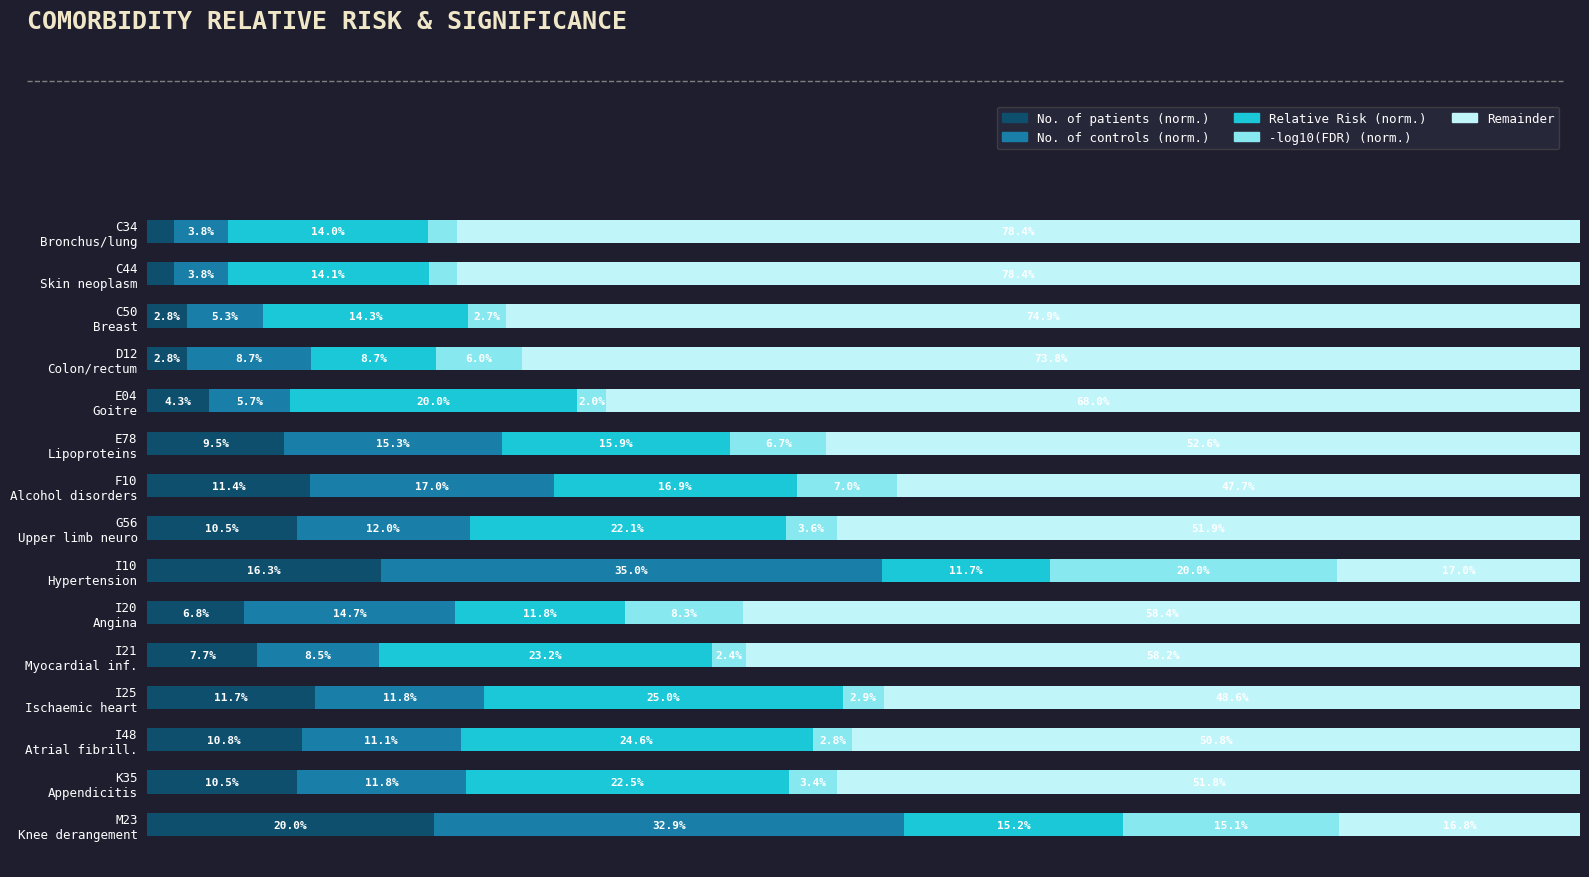

What are all the series names shown in the legend?

No. of patients (norm.), No. of controls (norm.), Relative Risk (norm.), -log10(FDR) (norm.), Remainder